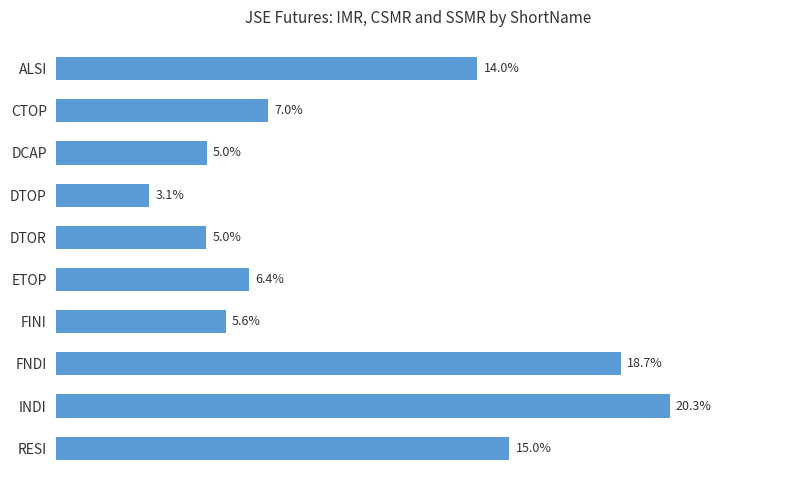

At which label is the value closest to 11?

ALSI